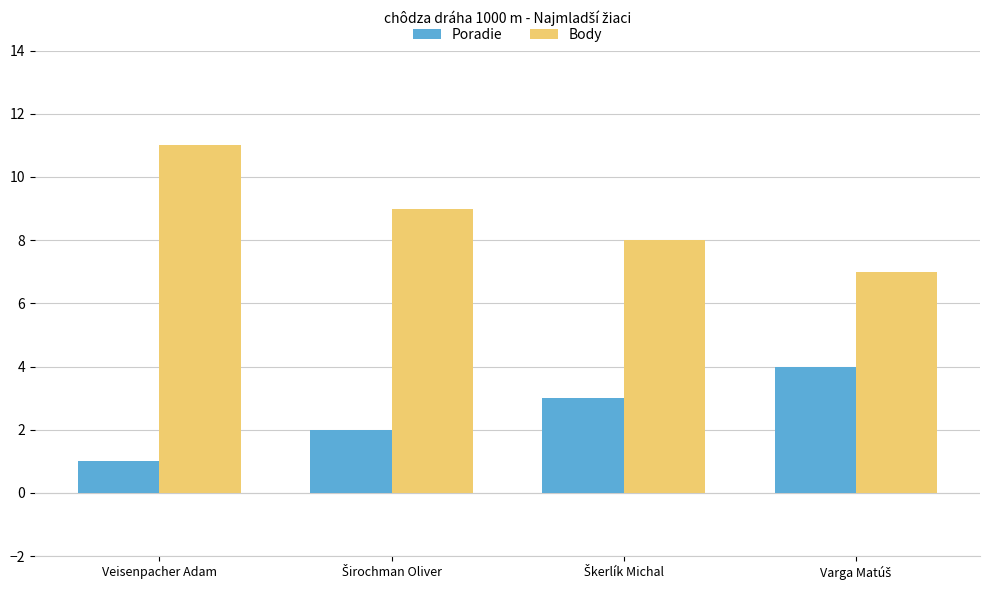

What is the maximum value for Body?

11